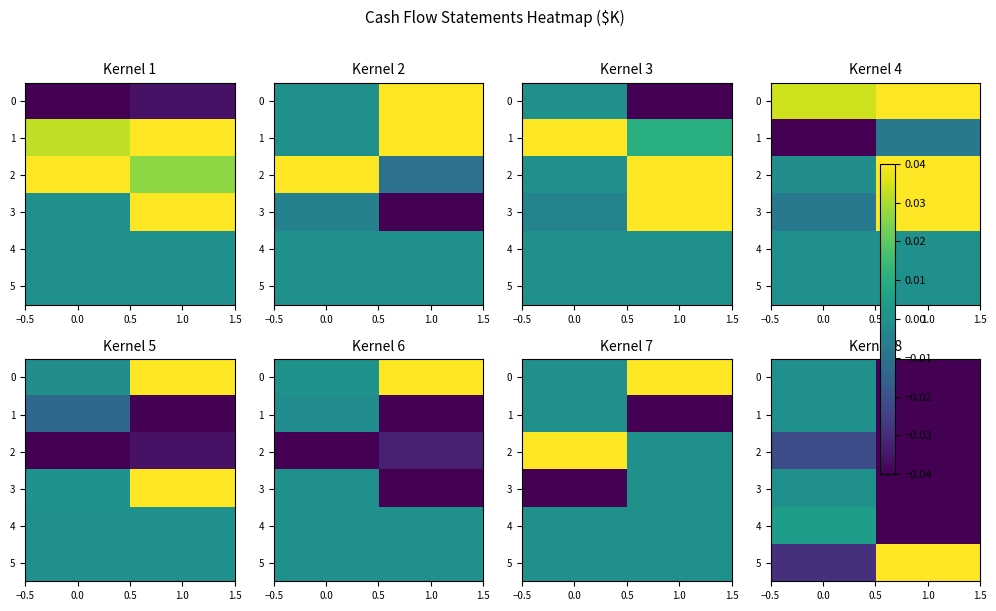

Between −0.5 and 0.0, which is larger?

−0.5